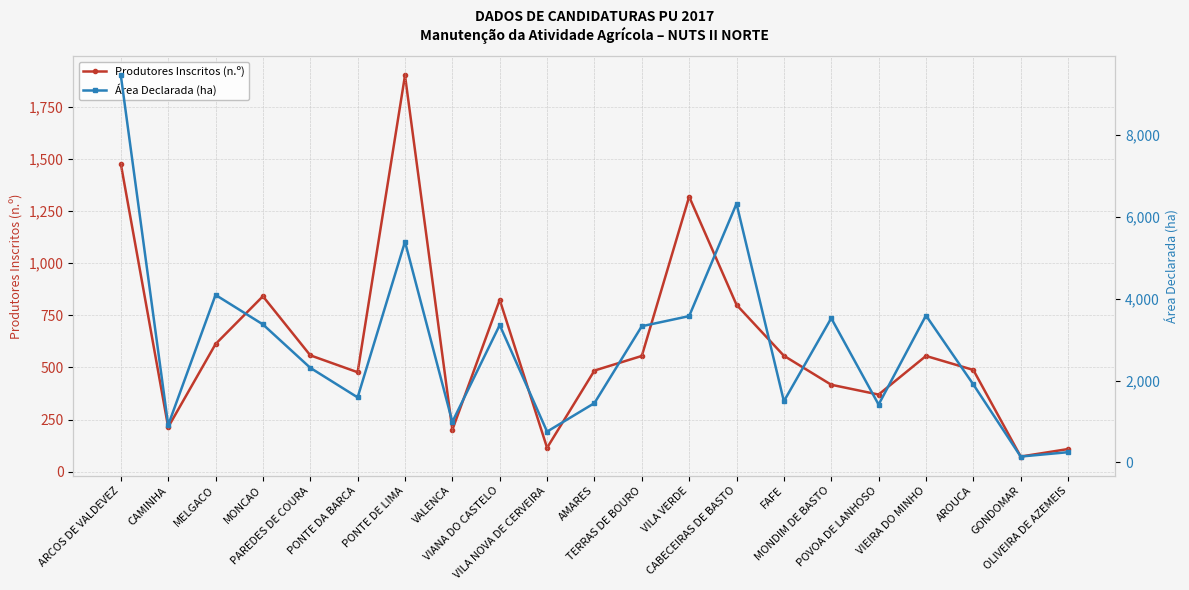

At which label does Área Declarada (ha) first exceed 2310?

ARCOS DE VALDEVEZ